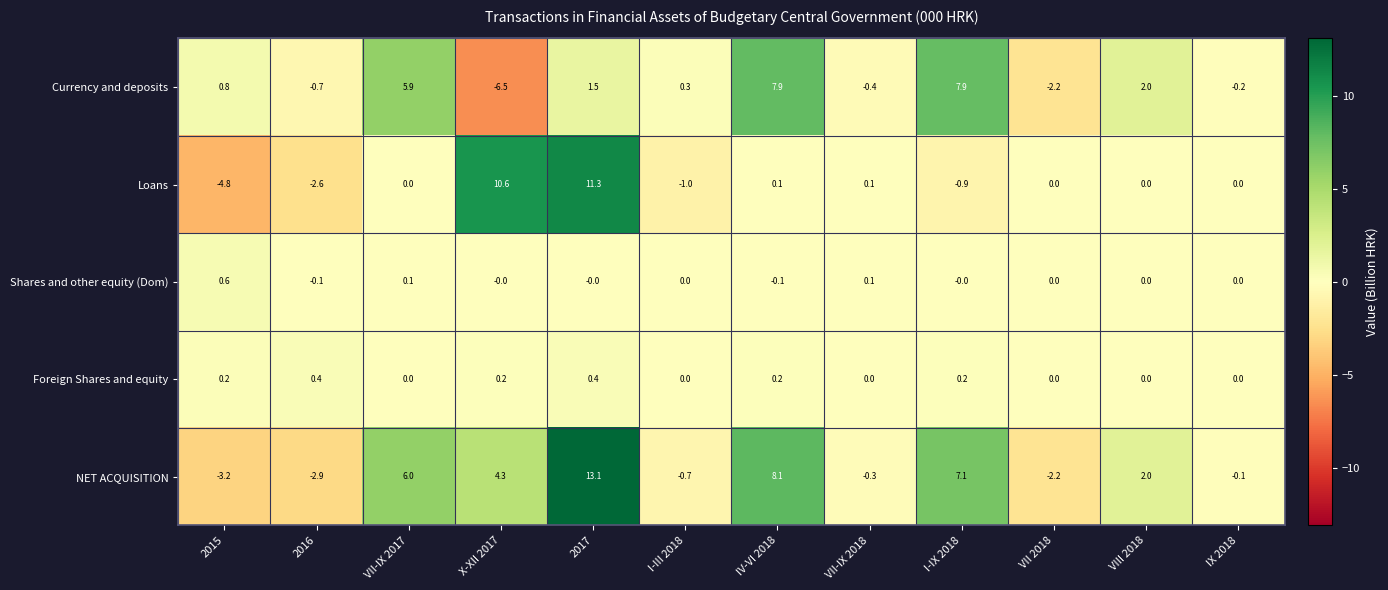

Rank the series by their maximum value, from lowest to highest.

Foreign Shares and equity, Shares and other equity (Dom), Currency and deposits, Loans, NET ACQUISITION